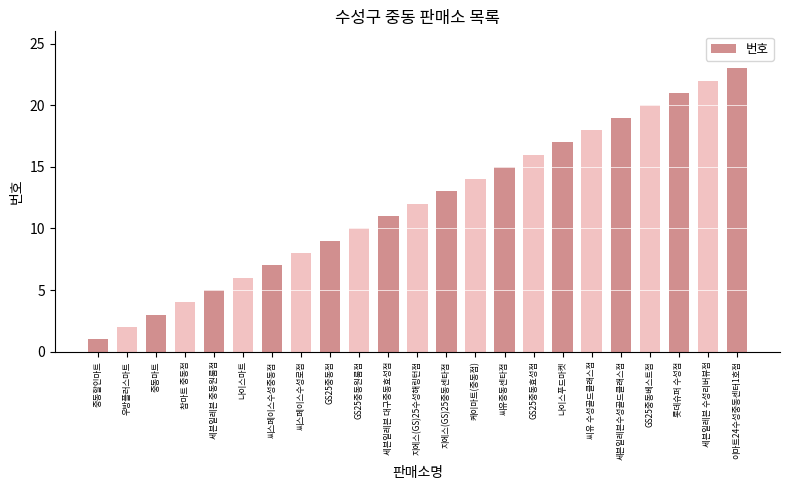

At which category does the chart reach its peak across all series?

이마트24수성중동센터1호점